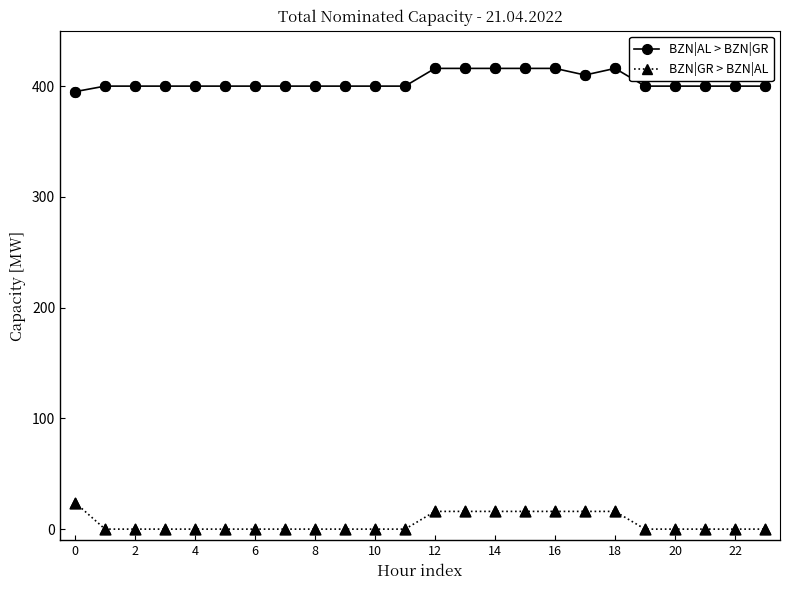

What is the maximum value shown in the chart?

416